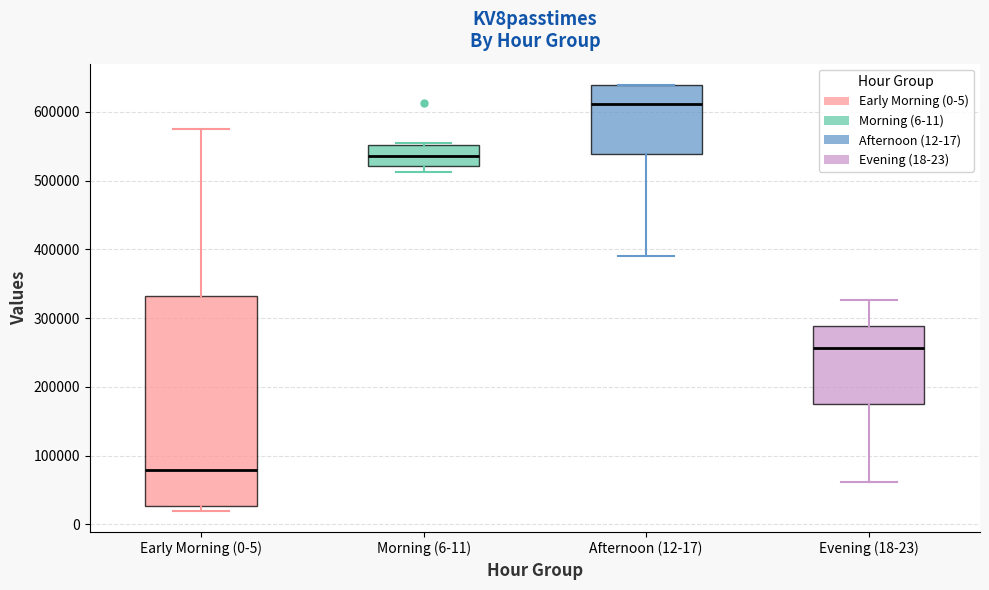

Reading left to right, transcribe this box plot: for each box, give where its median line is, the range the box spans, and where its two whiskers end, as read against the y-axis. The values are not printed on the chart, so give them approximately, as read against the axis.

Early Morning (0-5): median 80000, box 30000 to 330000, whiskers 20000 to 570000
Morning (6-11): median 540000, box 520000 to 550000, whiskers 510000 to 550000
Afternoon (12-17): median 610000, box 540000 to 640000, whiskers 390000 to 640000
Evening (18-23): median 260000, box 180000 to 290000, whiskers 60000 to 330000